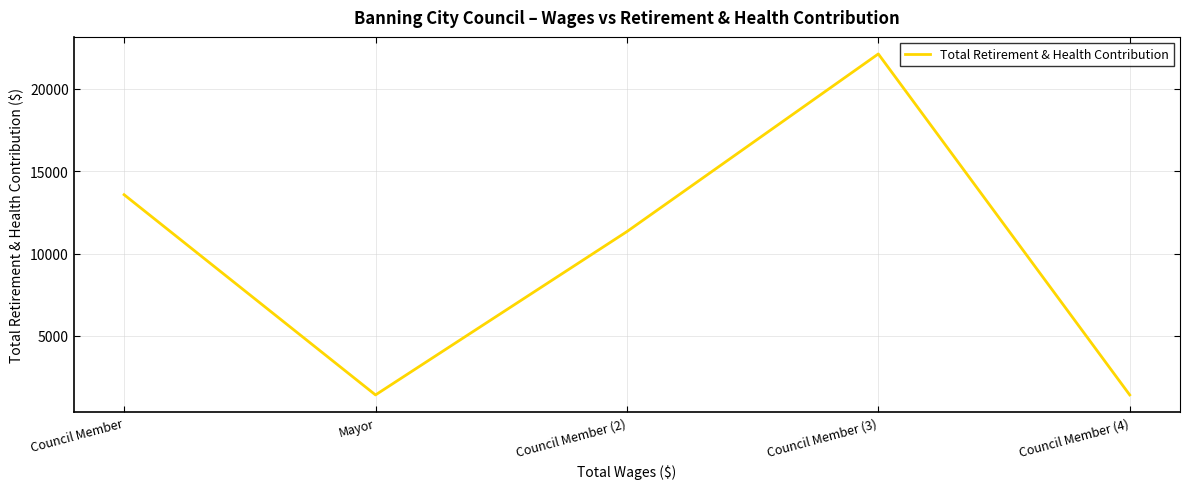

What is the sum of all values?

49867